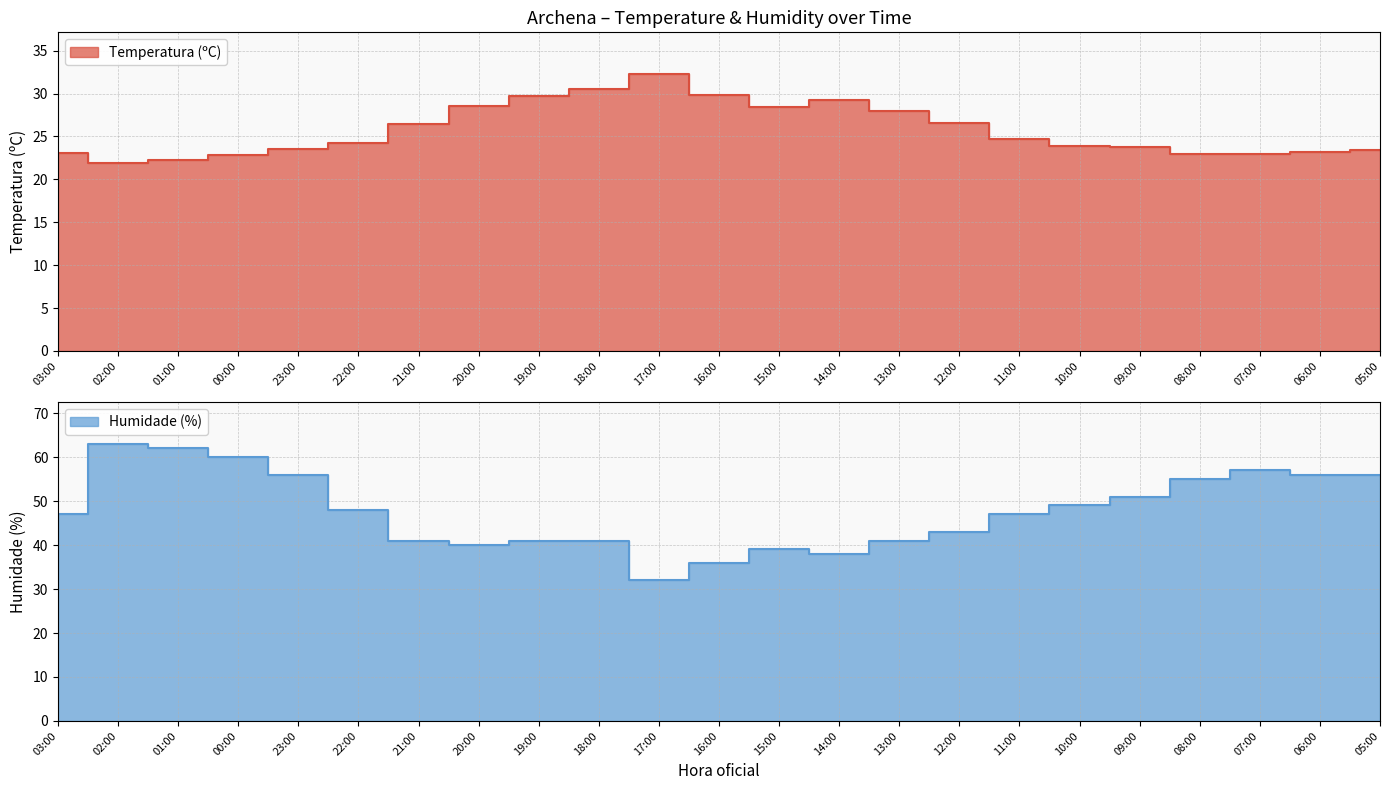

Rank the series by their maximum value, from lowest to highest.

Temperatura (ºC), Humidade (%)